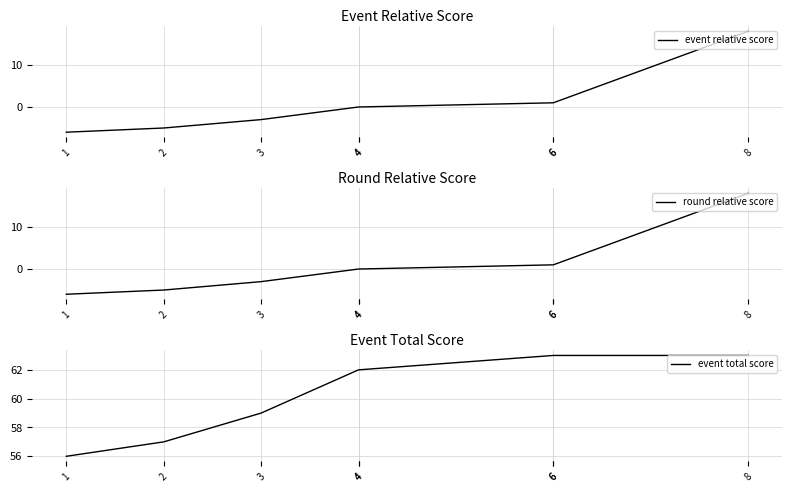

True or false: round relative score and event total score intersect in this chart.

False